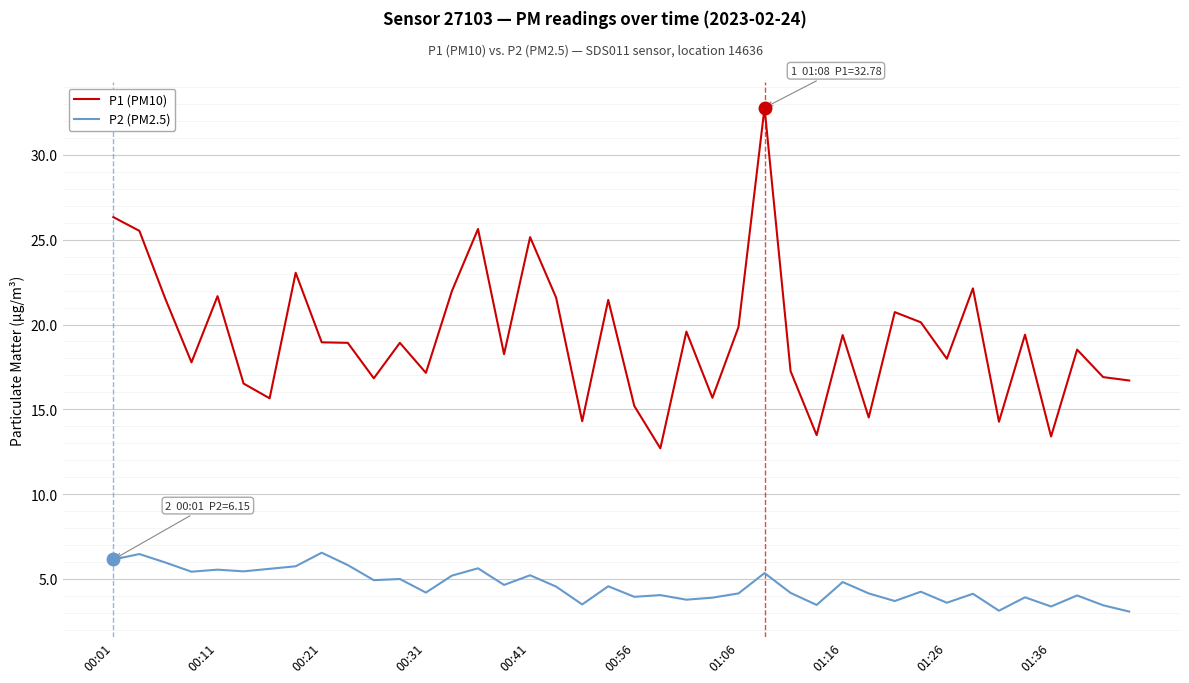

Which series has the largest total across all categories?

P1 (PM10)